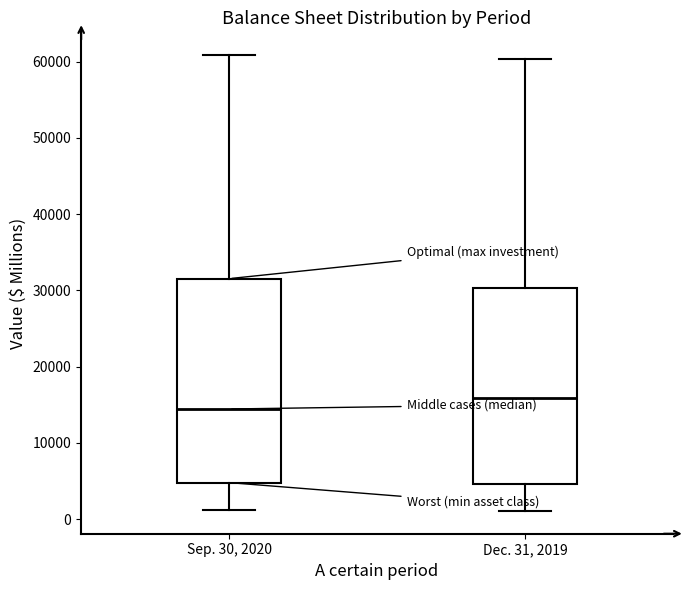

Reading left to right, transcribe this box plot: for each box, give where its median line is, the range the box spans, and where its two whiskers end, as read against the y-axis. The values are not printed on the chart, so give them approximately, as read against the axis.

Sep. 30, 2020: median 14000, box 5000 to 32000, whiskers 1000 to 61000
Dec. 31, 2019: median 16000, box 5000 to 30000, whiskers 1000 to 60000